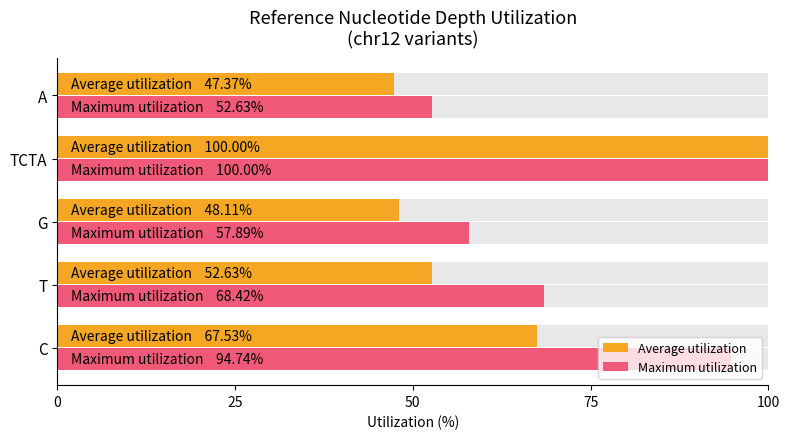

What is the difference between the maximum and minimum values in the Maximum utilization series?

47.4